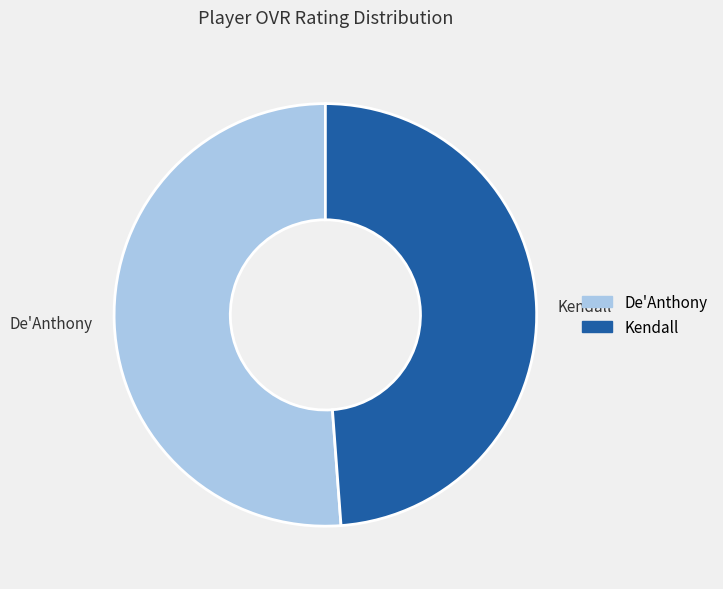

Is it true that De'Anthony is 60% of the pie?

False